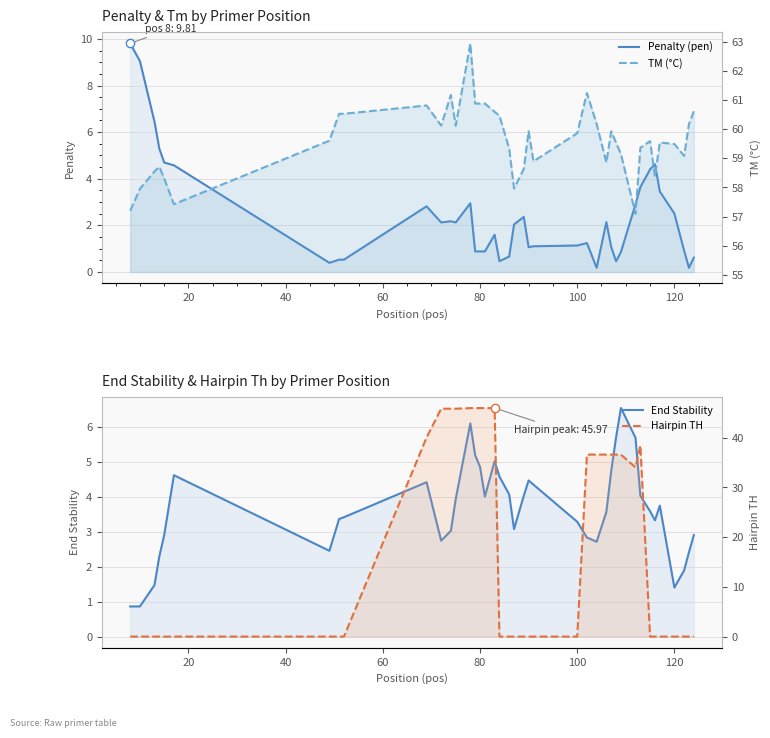

What is the maximum value shown in the chart?

62.9